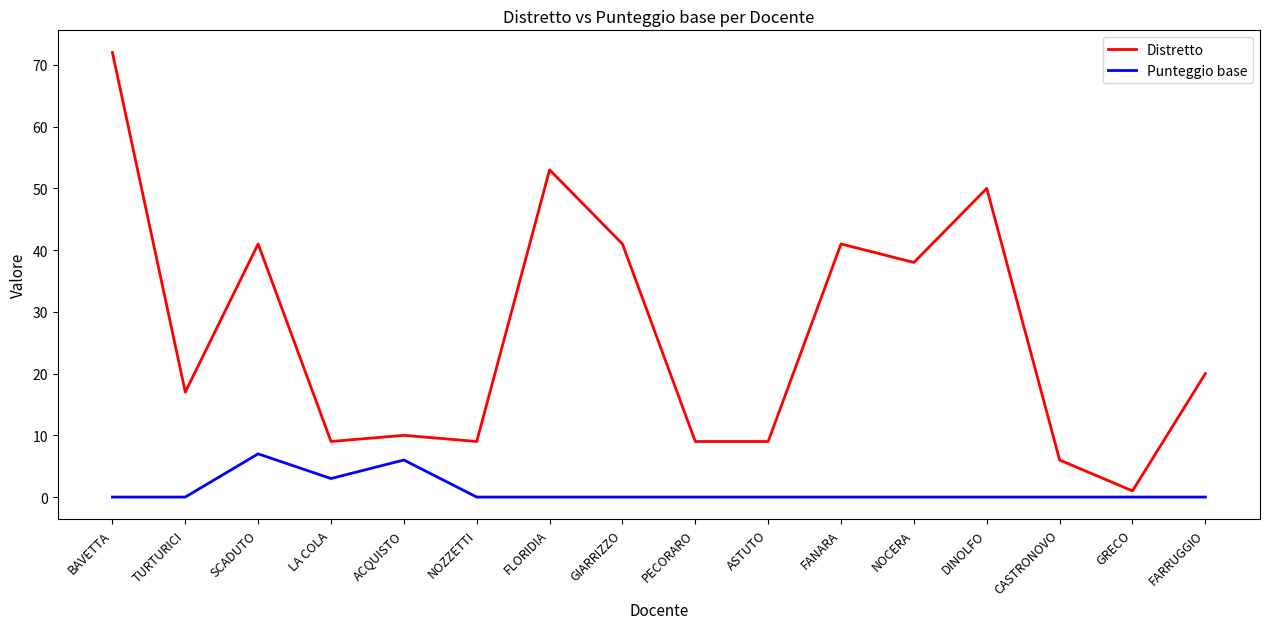

Read the Distretto value at ASTUTO.

9